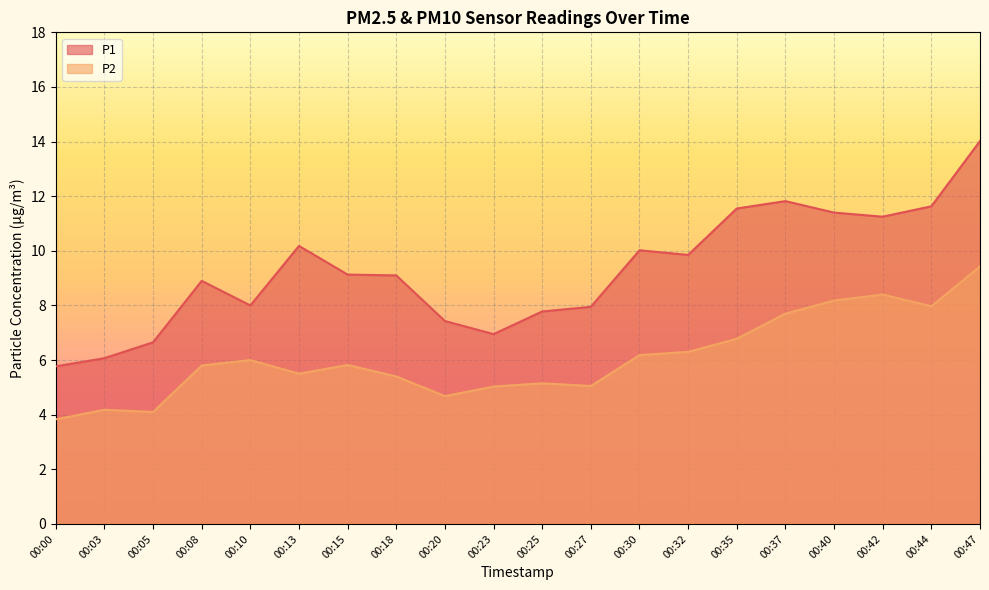

True or false: P1 and P2 cross at least once.

False